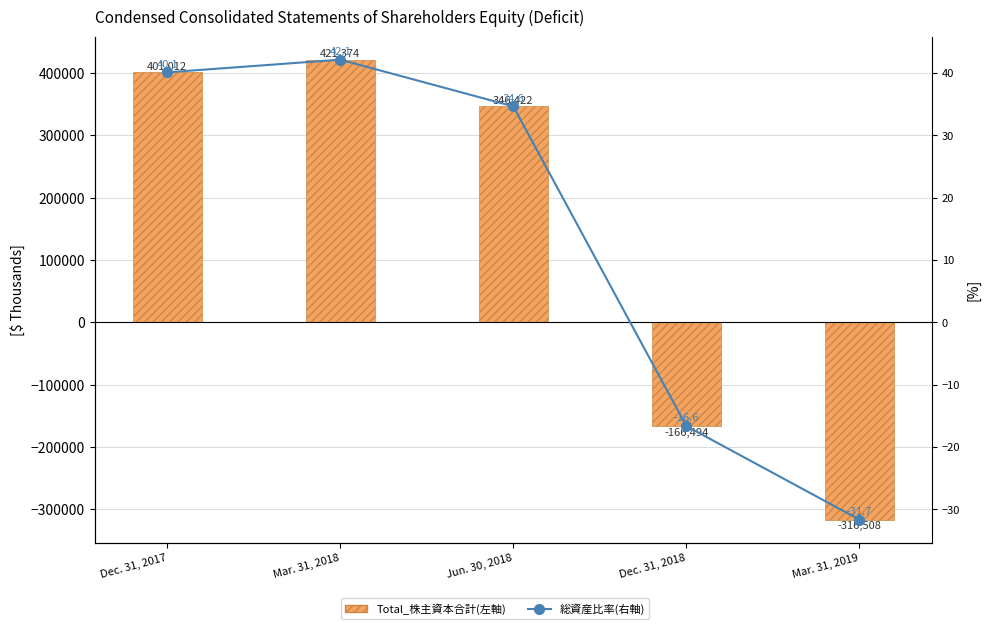

Is it true that Total_株主資本合計(左軸) equals -34528.4 at Dec. 31, 2018?

False